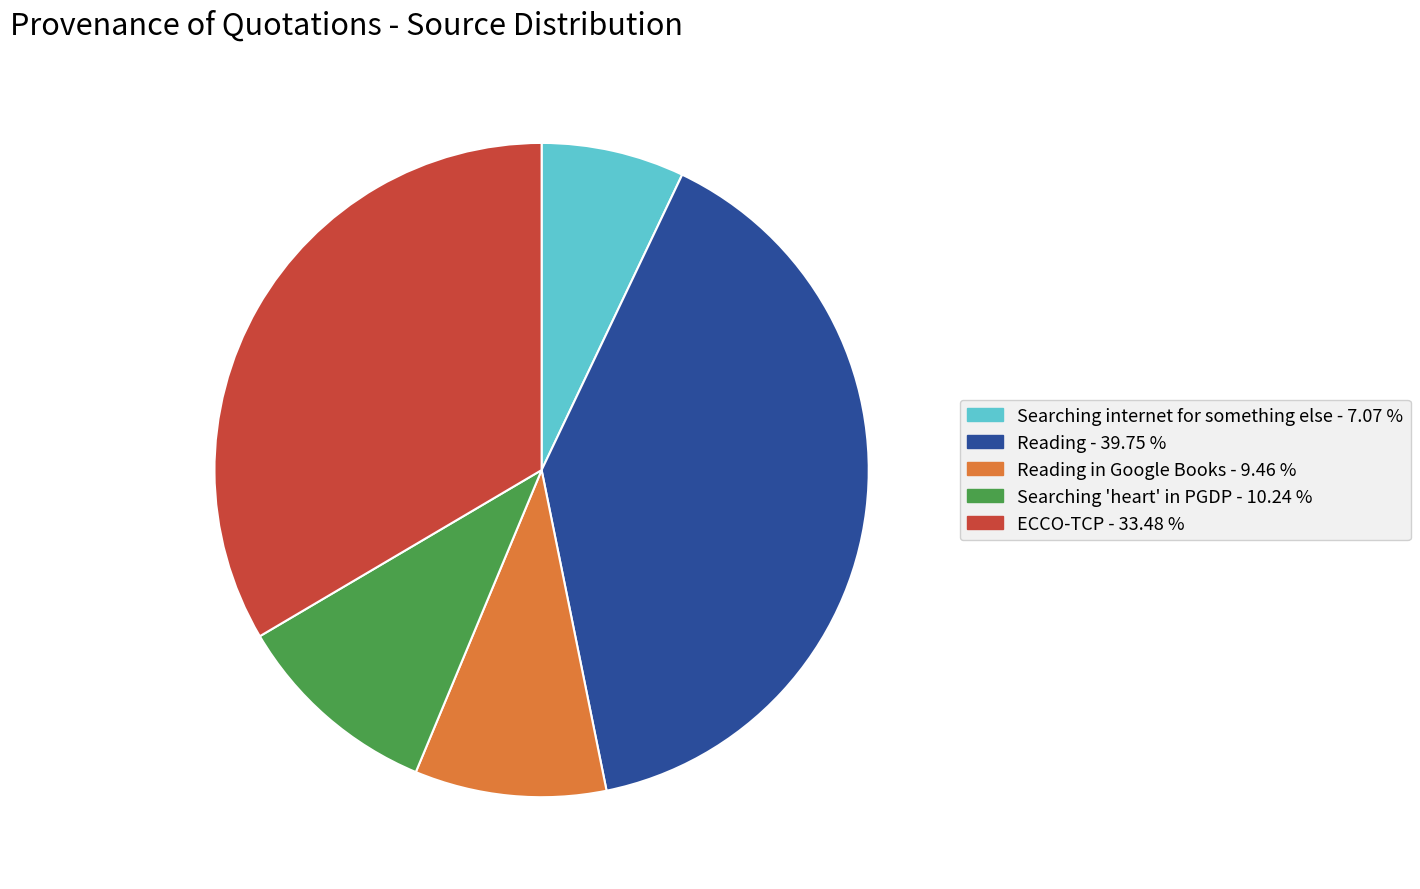

Does any single category account for the majority?

No